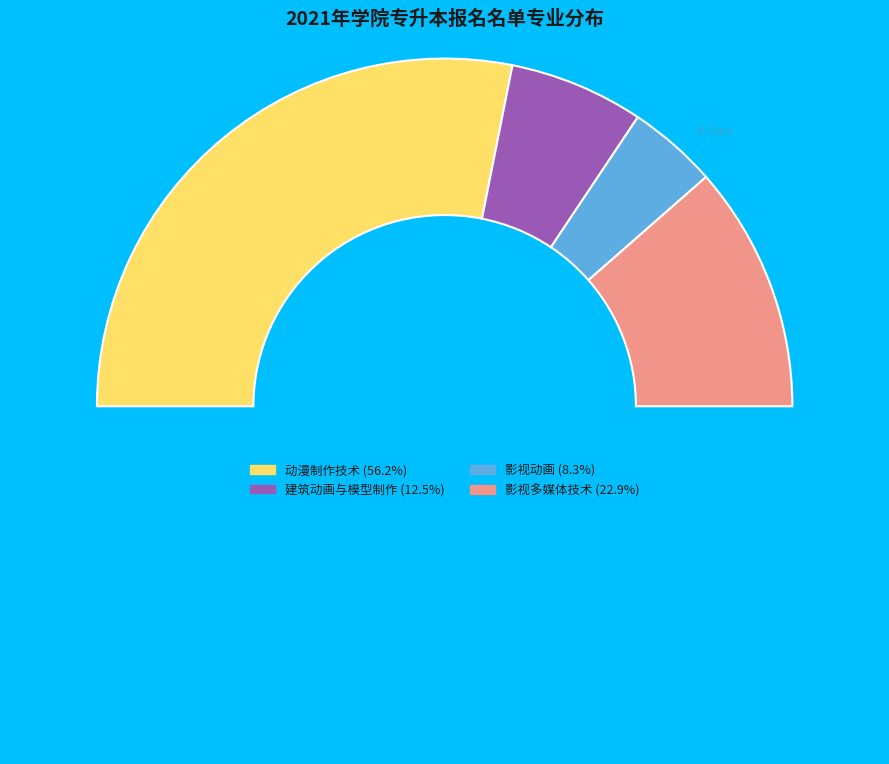

How many slices are in this pie chart?

5